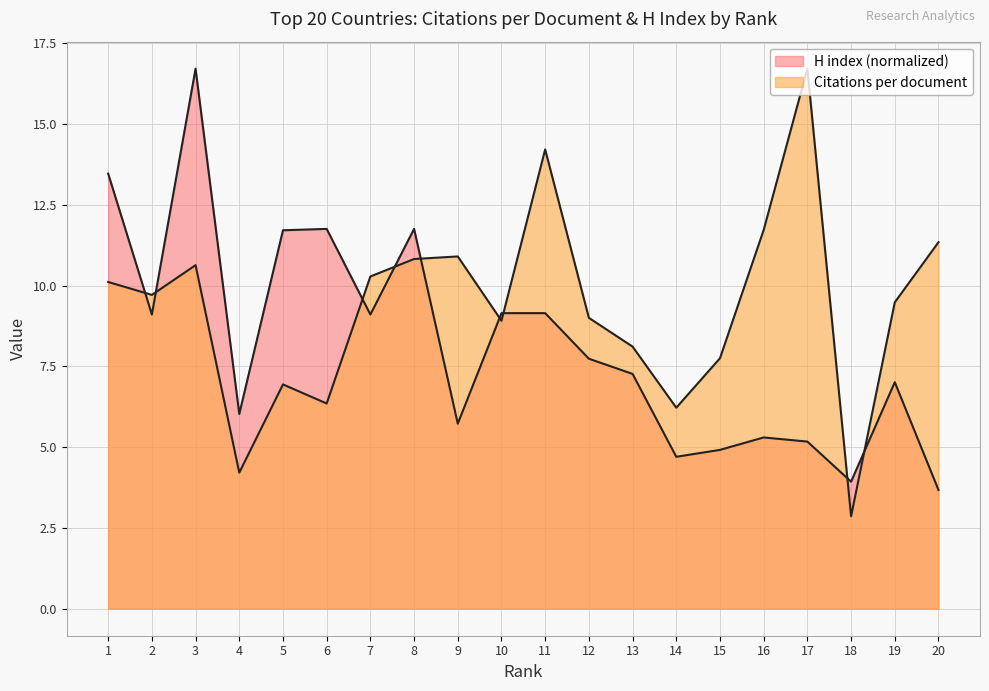

Which series has the largest total across all categories?

Citations per document